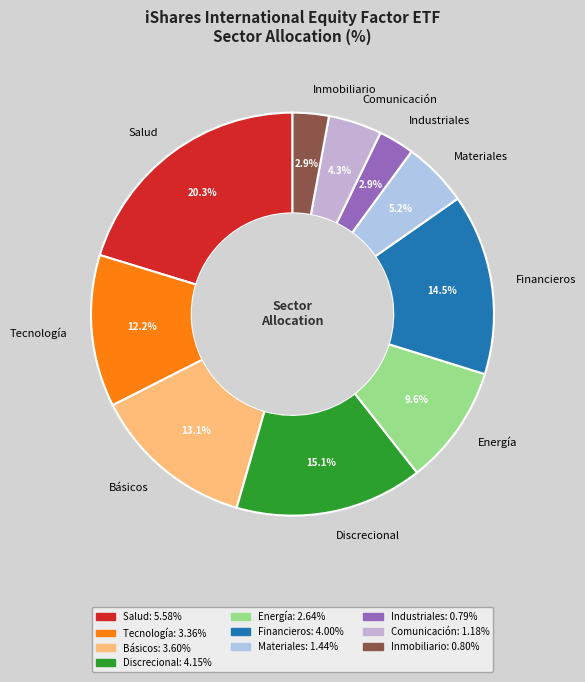

What percentage is NOT represented by Materiales?

94.8%